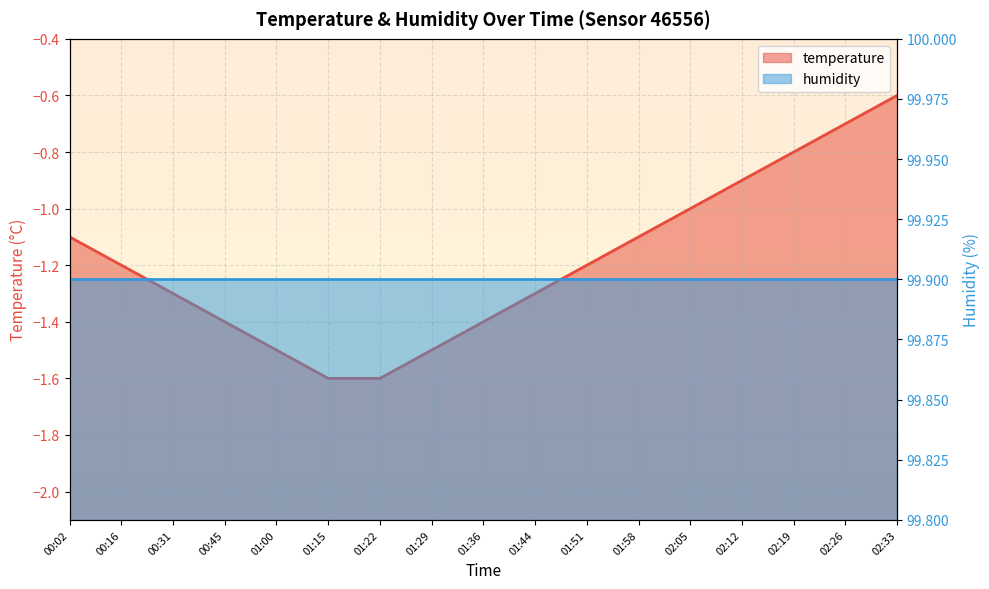

What is the average value?

-1.2